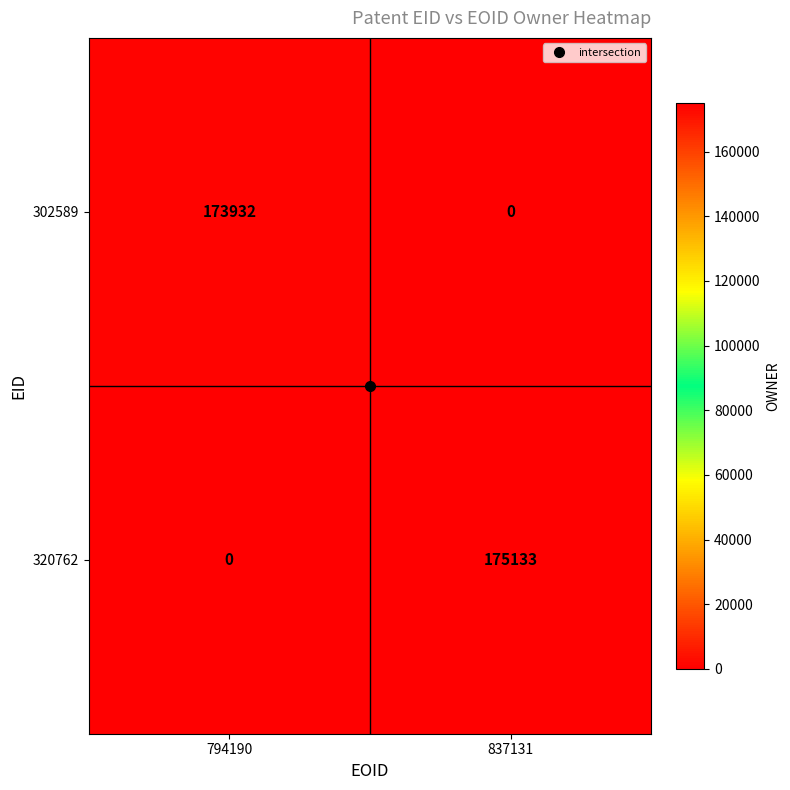

True or false: 302589 has a value of -107556 at 837131.

False